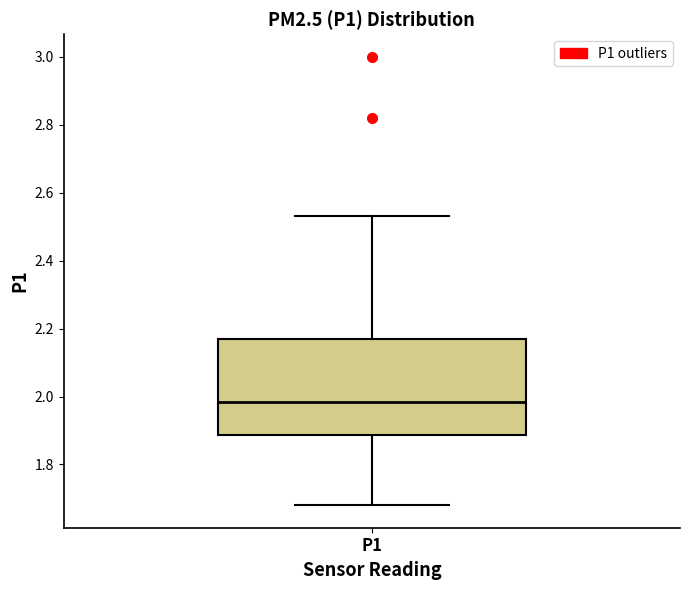

Read this box plot against the y-axis: the position of the median line, the range covered by the box, and the ends of both whiskers. The values are not printed on the chart, so give them approximately, as read against the axis.

median 1.98, box 1.88 to 2.18, whiskers 1.68 to 2.54